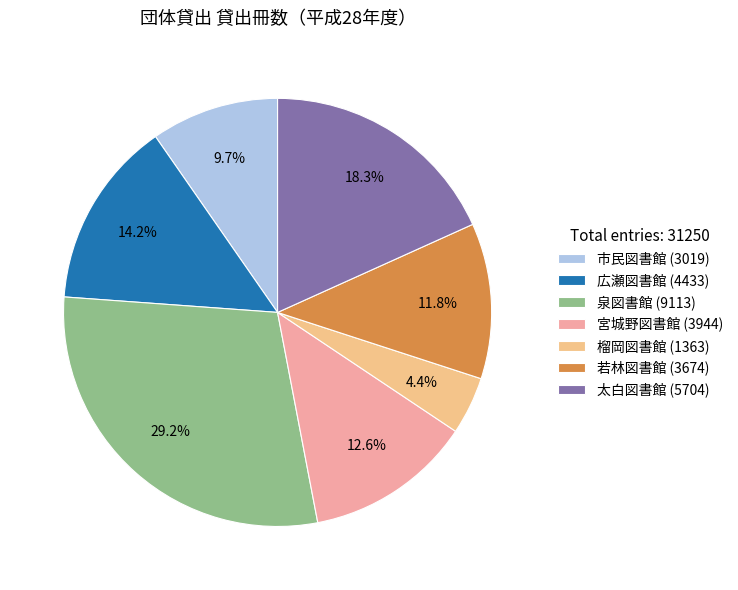

Does 太白図書館 (5704) represent more than half of the total?

No